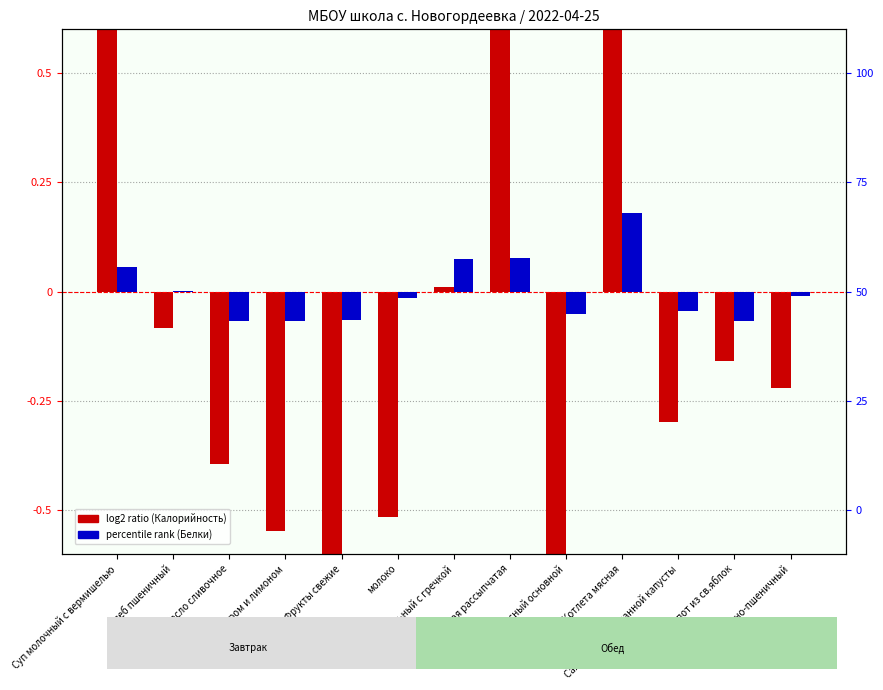

Are the bars horizontal?

No